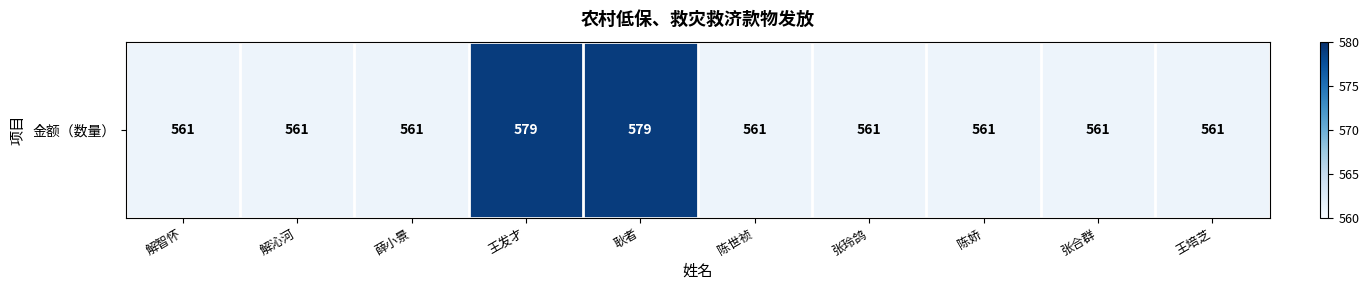

What is the greatest value displayed?

579